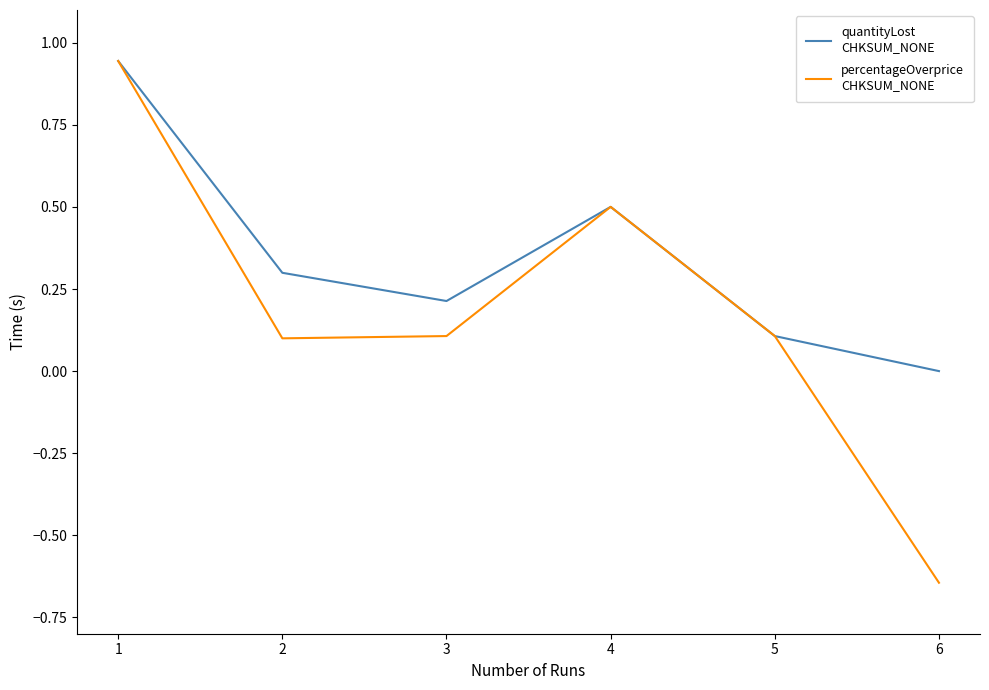

At which category is the sum across all series the highest?

1